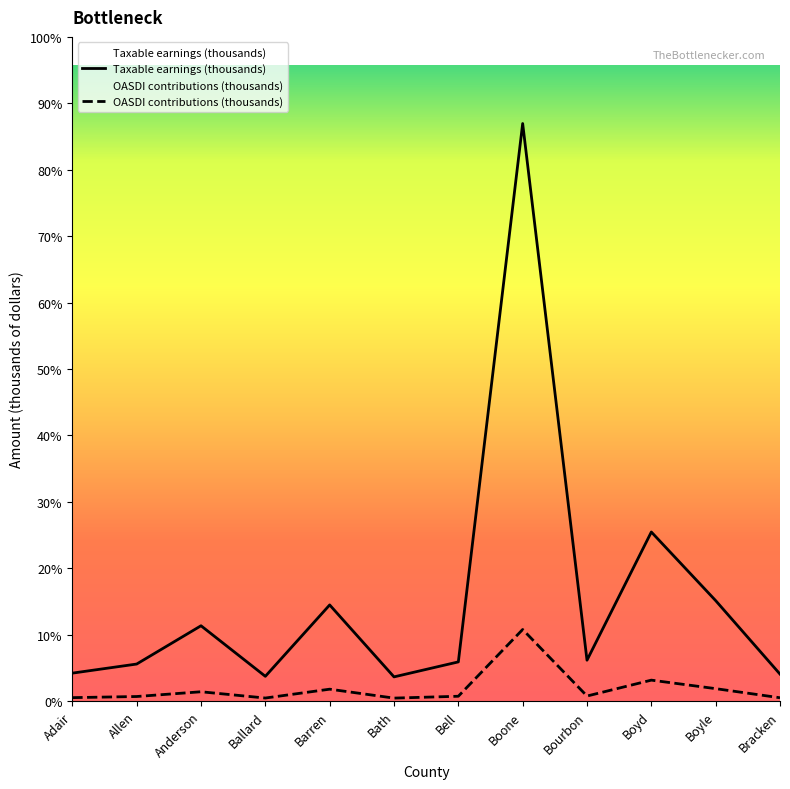

What is the label of the 11th point from the right?

Allen